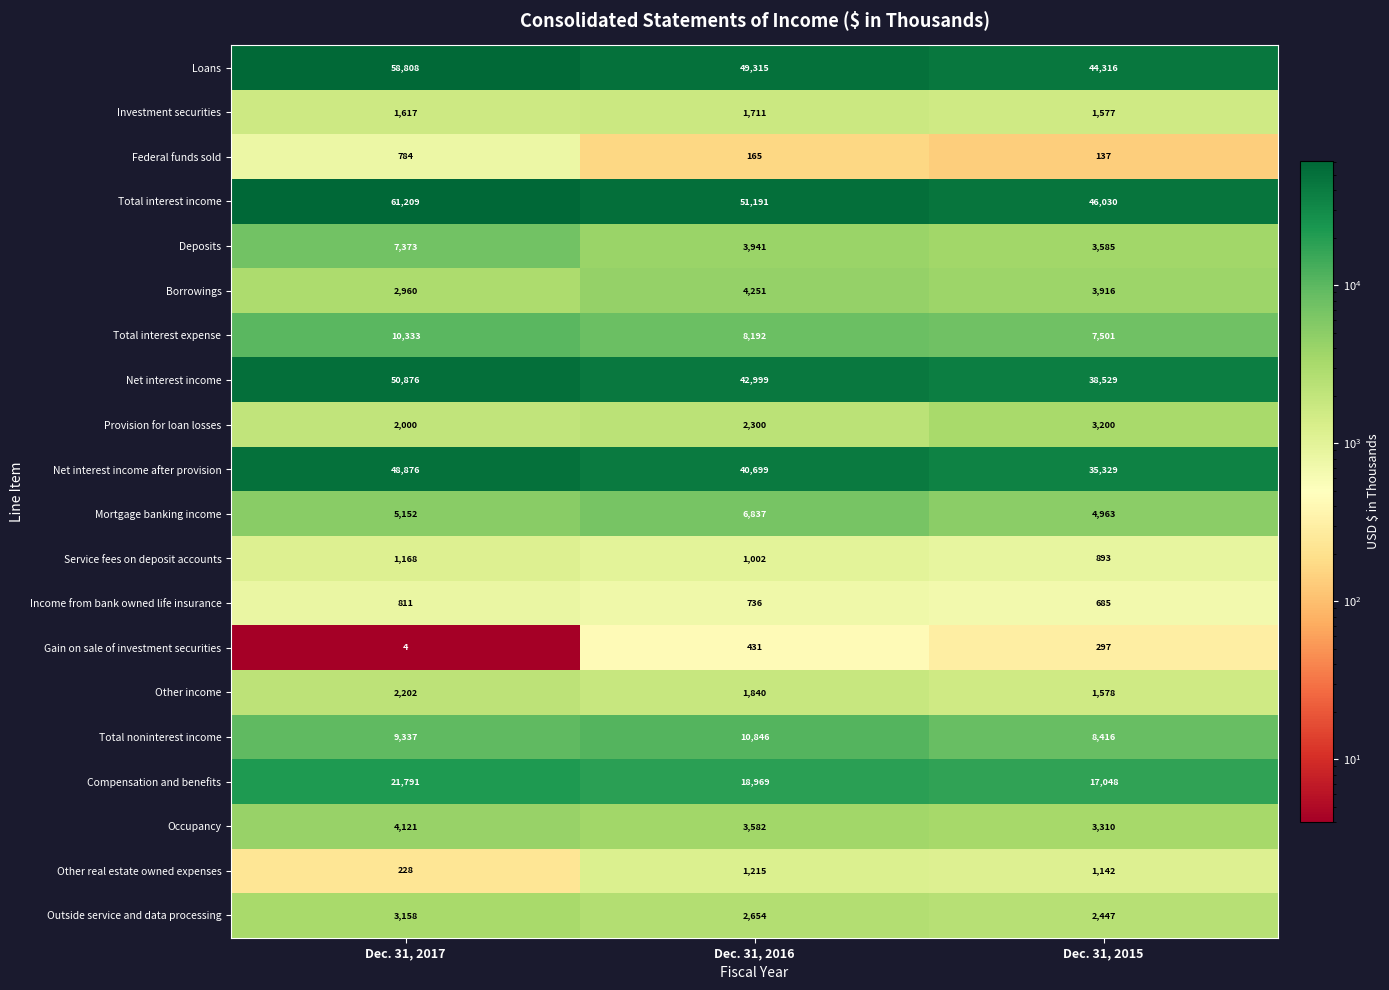

What is the minimum value for Gain on sale of investment securities?

4